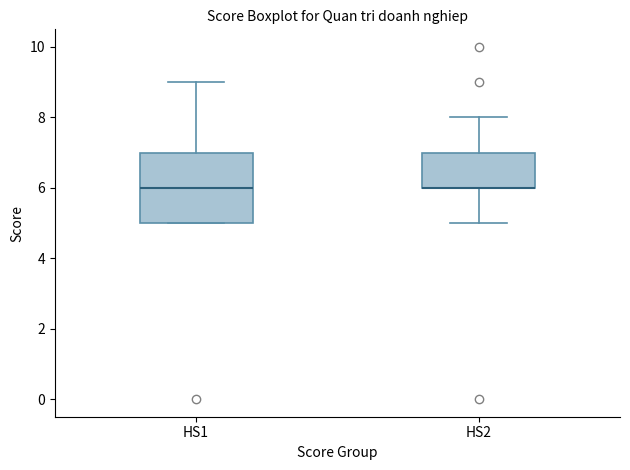

Reading left to right, read every box against the y-axis: the position of its median line, the range the box covers, and the ends of its whiskers. The values are not printed on the chart, so give them approximately, as read against the axis.

HS1: median 6, box 5 to 7, whiskers 5 to 9
HS2: median 6 (drawn on the box's lower edge), box 6 to 7, whiskers 5 to 8